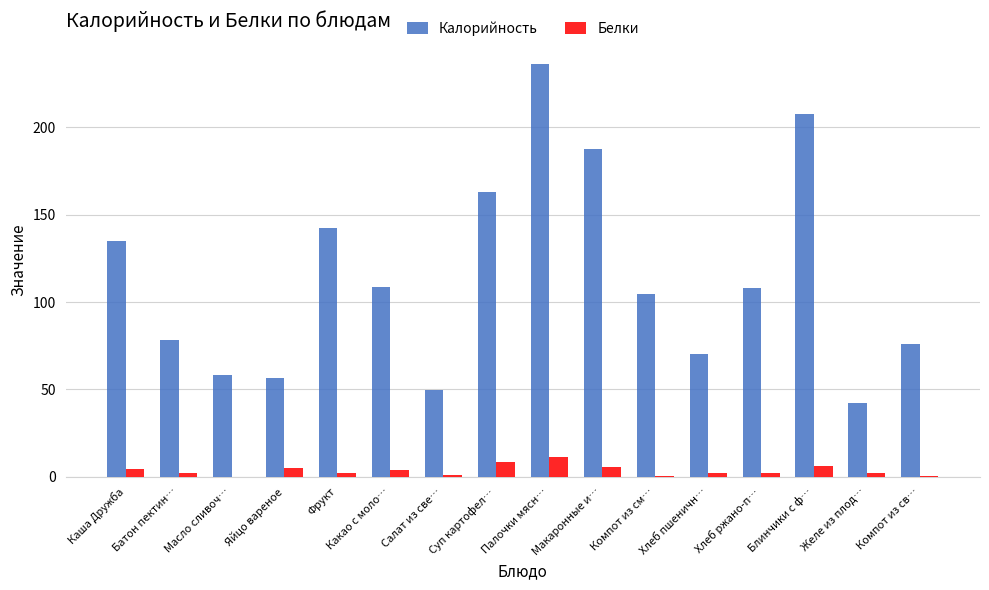

What is the total value across all series at Хлеб пшеничн…?

72.6